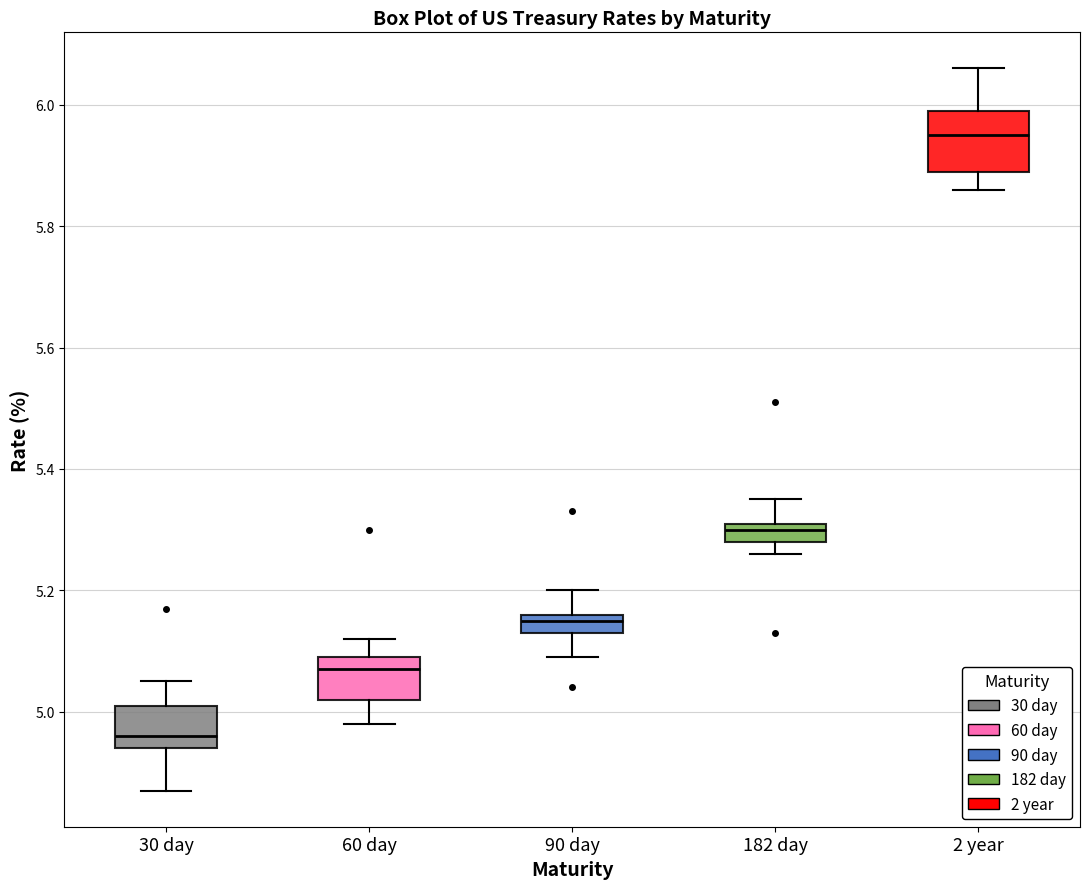

Which box's median line is the lowest?

30 day